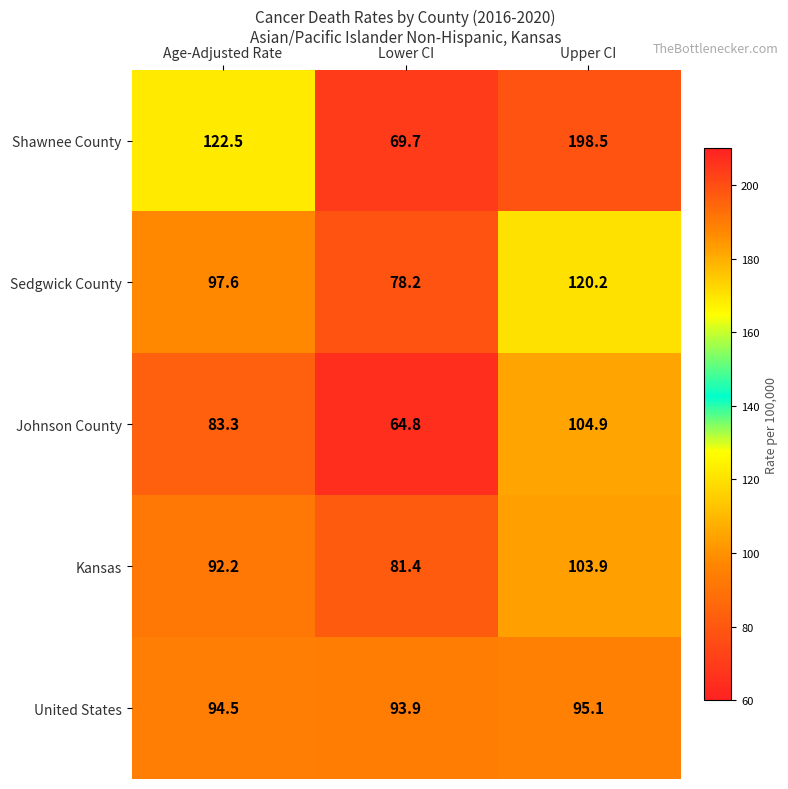

The Johnson County series shows 117.4 at Age-Adjusted Rate. True or false?

False